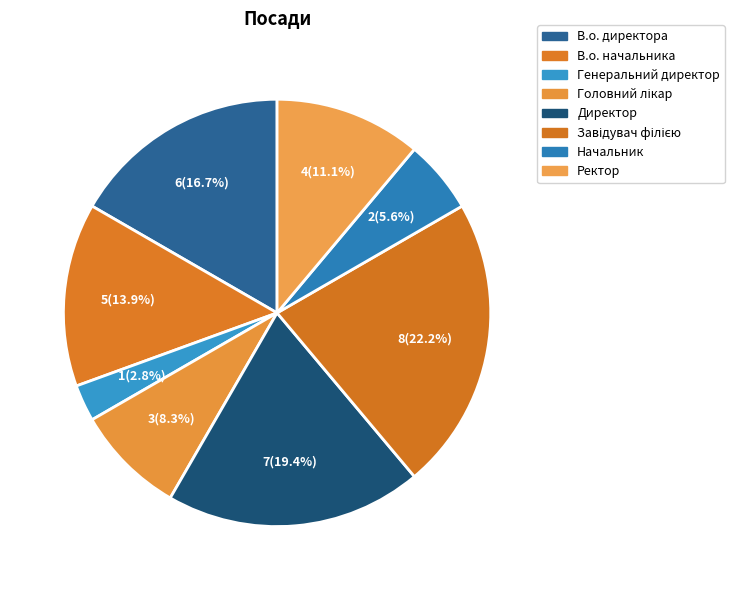

Does Завідувач філією represent more than half of the total?

No